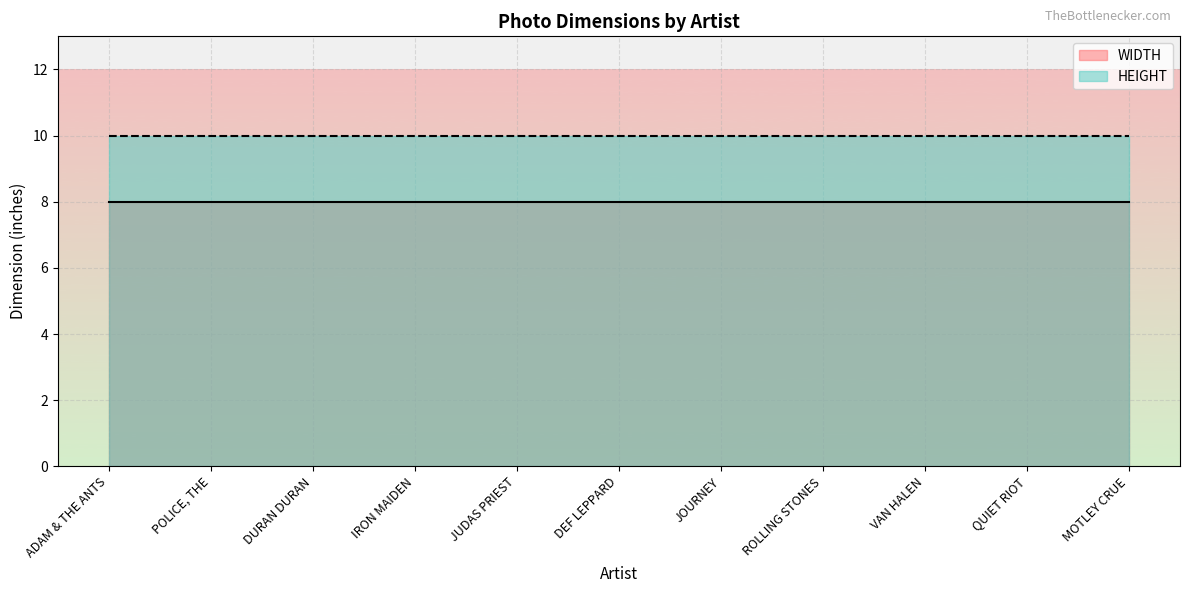

True or false: WIDTH has more than 1 interior local peaks.

False